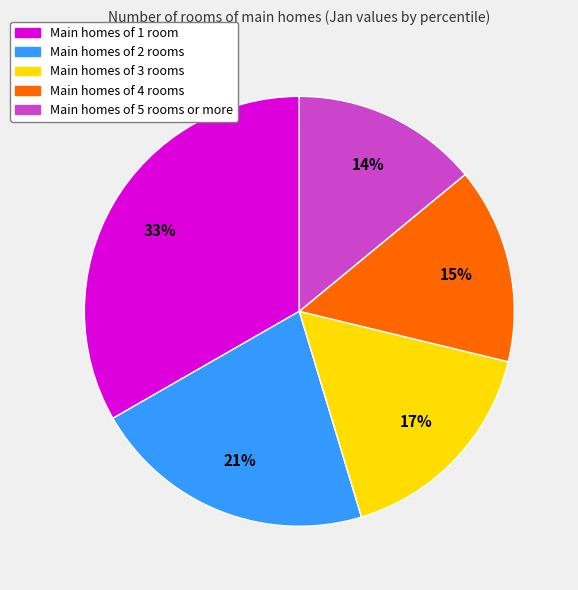

Does any single category account for the majority?

No